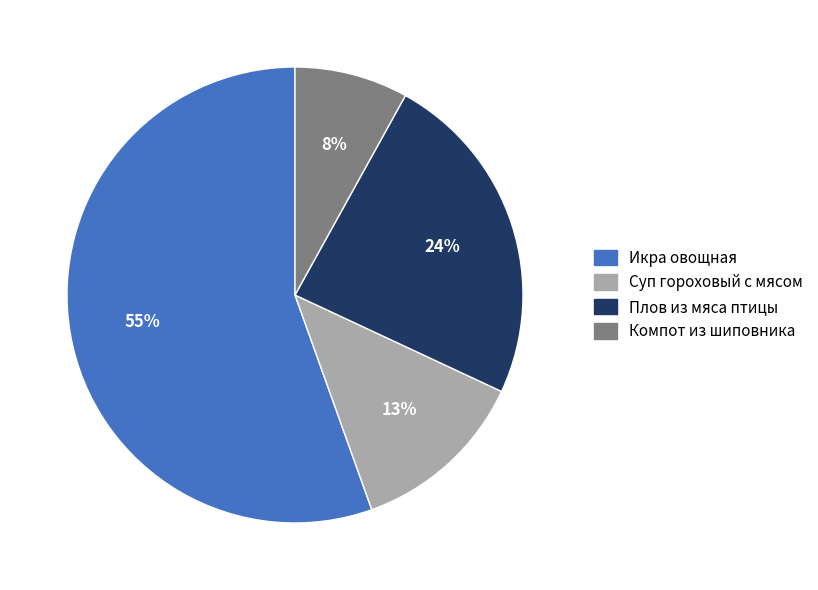

Which category has the biggest portion of the pie?

Икра овощная